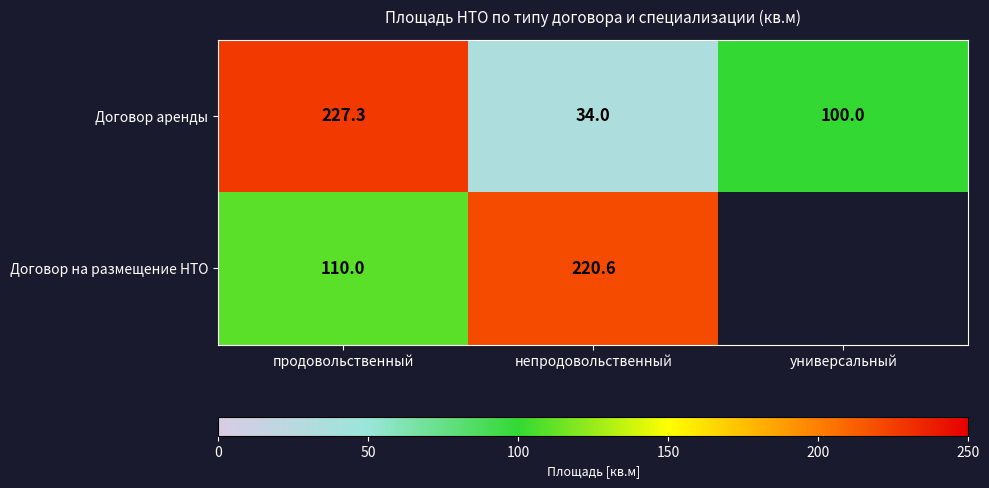

At which label is Договор аренды closest to 130?

универсальный